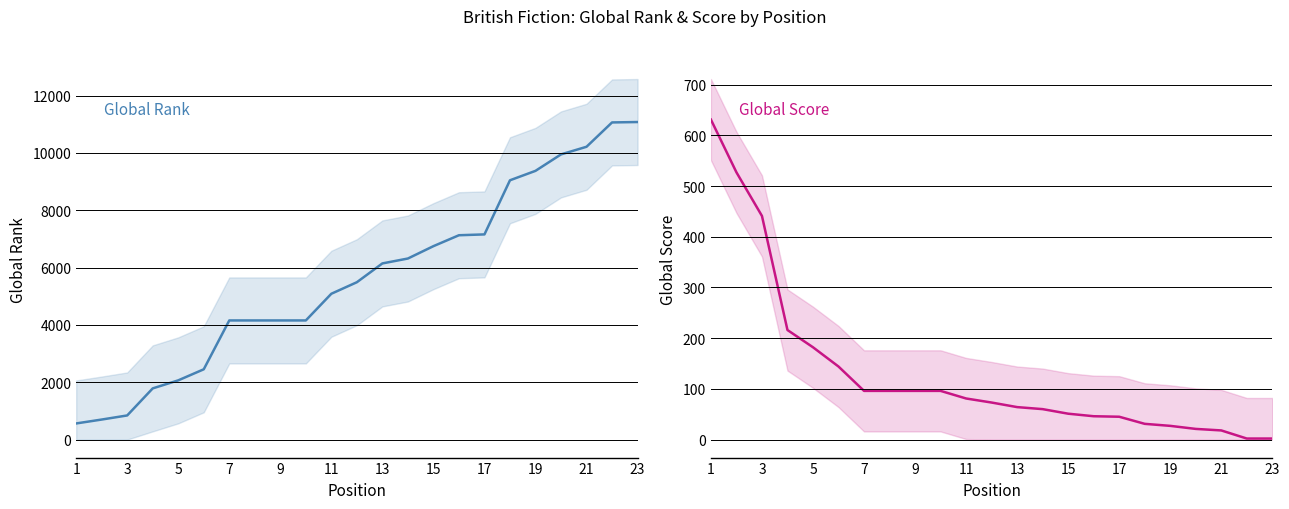

True or false: Global Score has more than 0 interior local peaks.

False